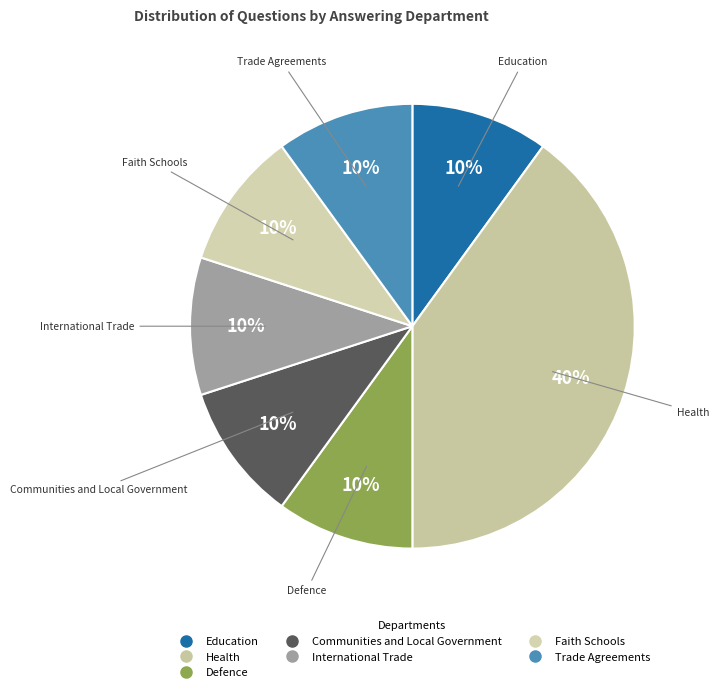

To the nearest percent, what percentage of the pie is Trade Agreements?

10%